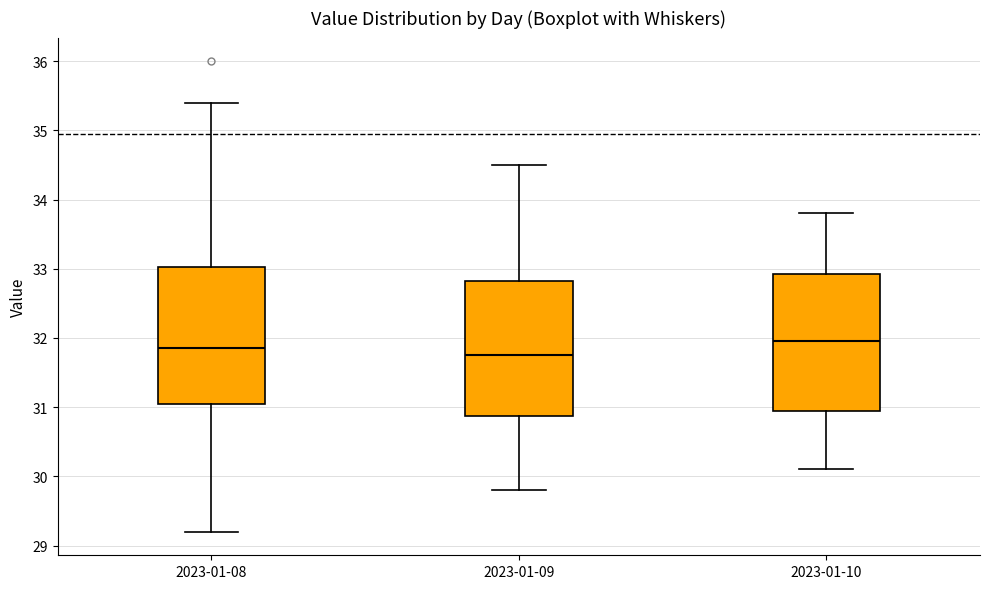

Where does the upper whisker of the box for 2023-01-08 end on the y-axis? The values are not printed on the chart, so give them approximately, as read against the axis.

35.4